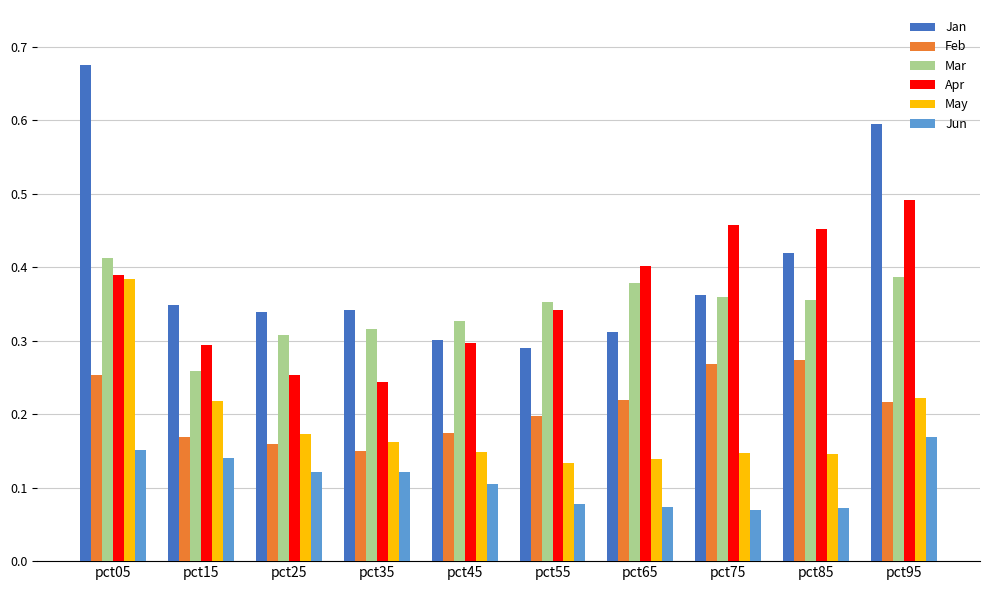

True or false: Mar has a value of 0.7 at pct05.

False